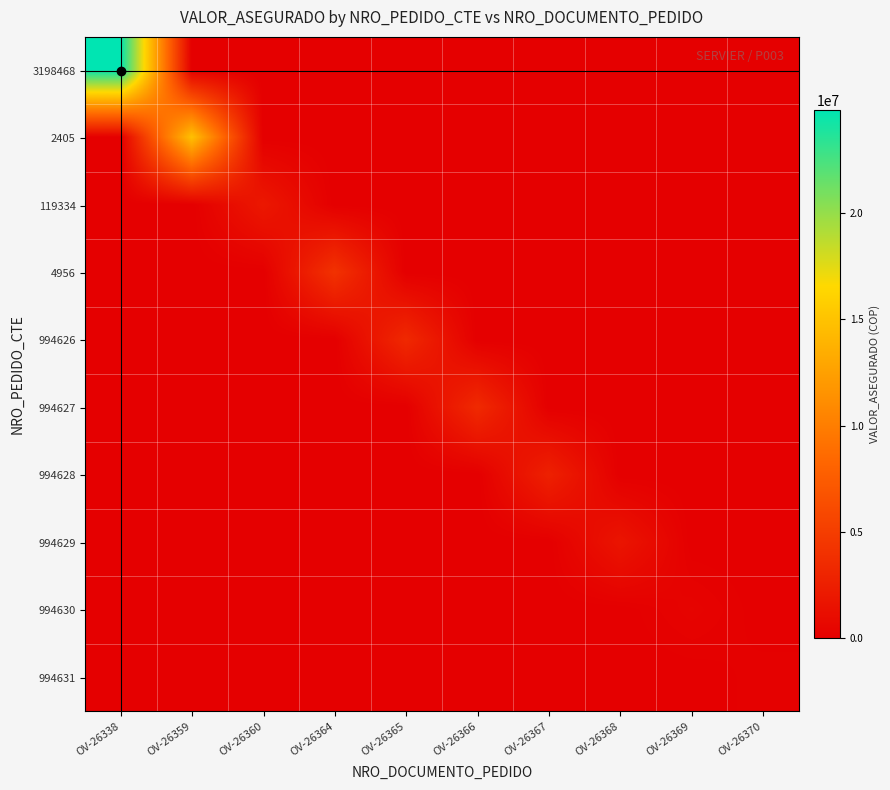

At which category is the sum across all series the highest?

OV-26338